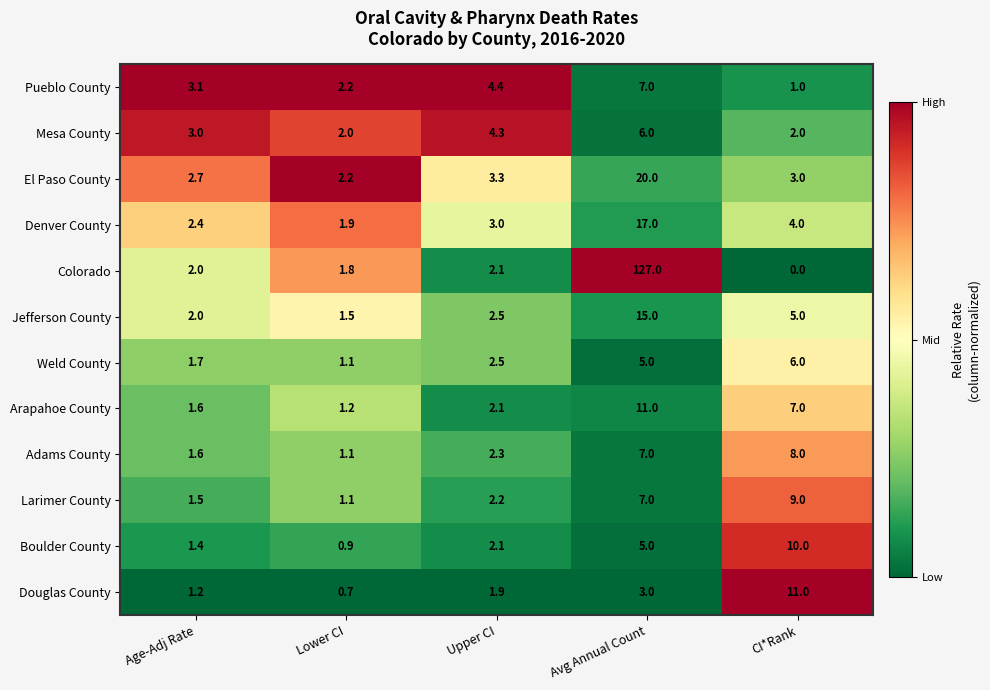

At which label is Weld County closest to 3?

Upper CI